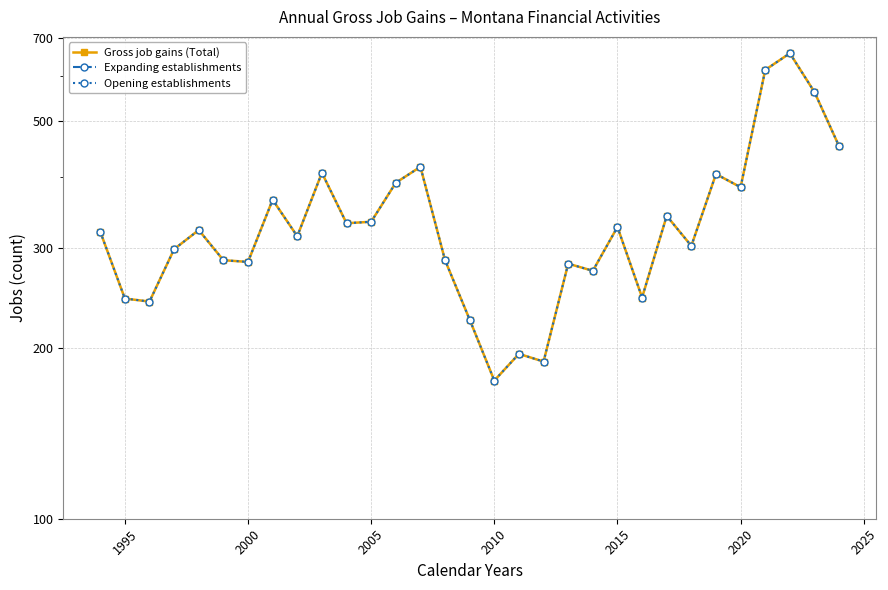

True or false: Opening establishments has more than 2 interior local peaks.

True